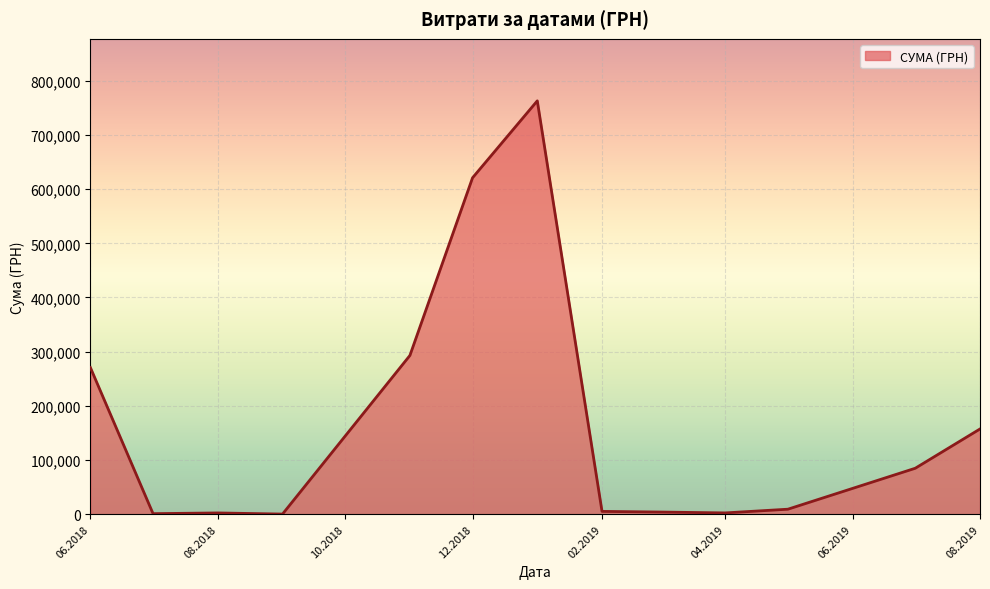

What is the greatest value displayed?

762994.5